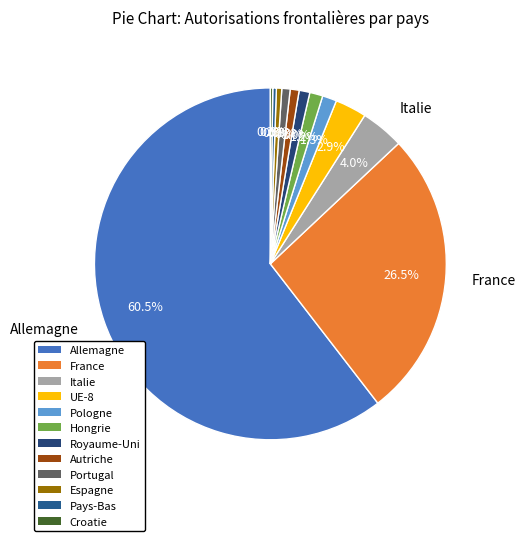

What percentage is the France slice, to the nearest percent?

27%